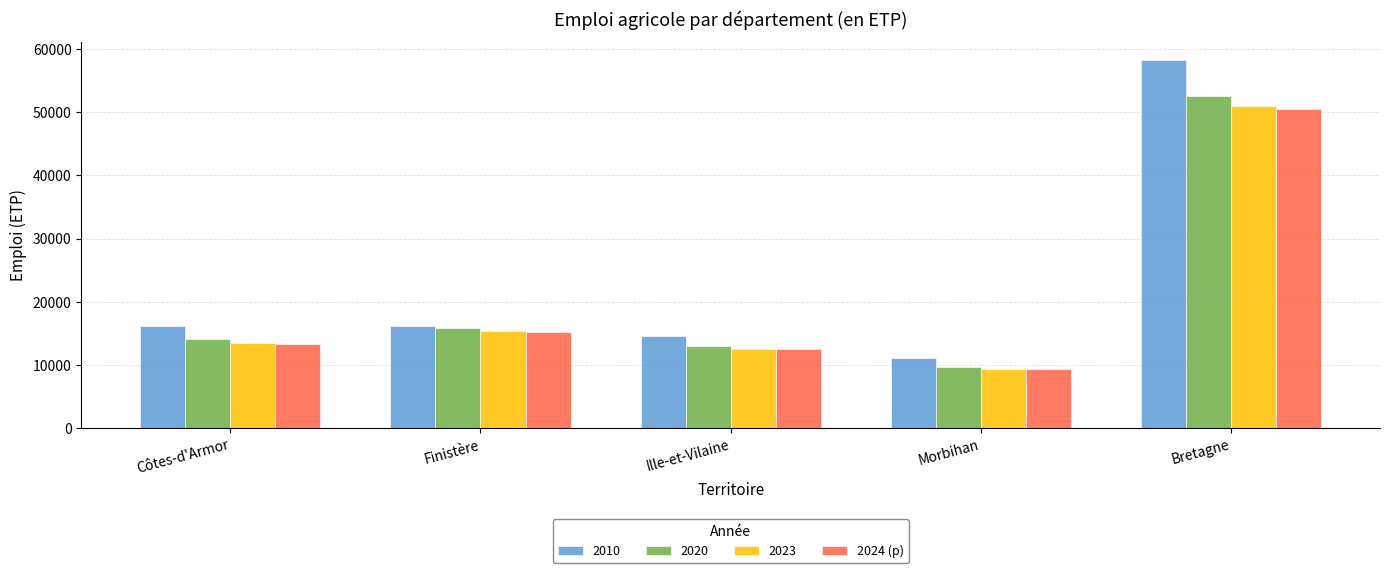

What is the sum of all 2020 values?

105200